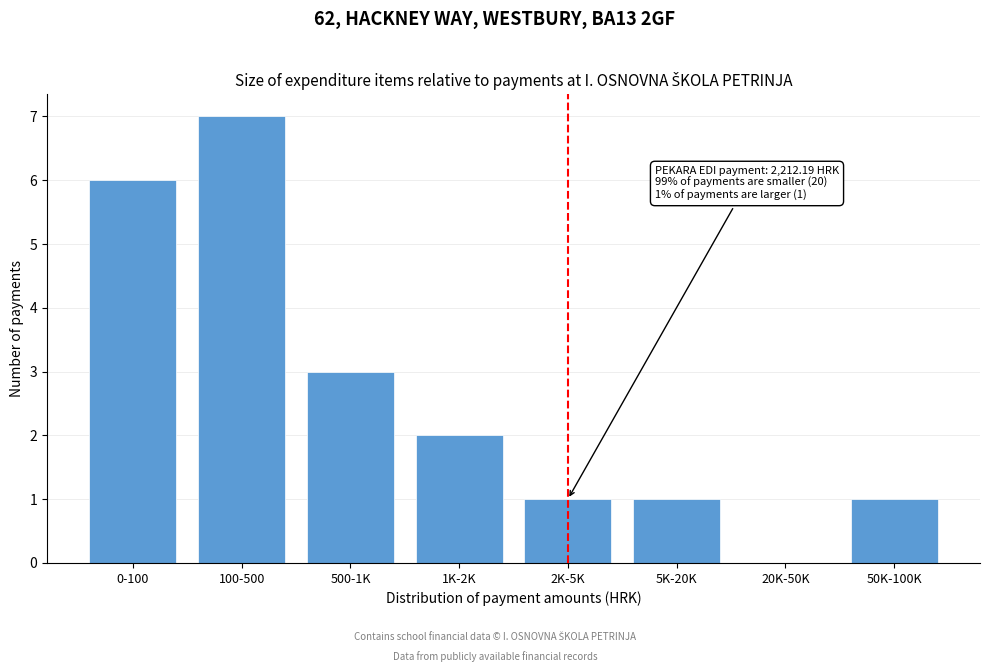

Reading left to right, extract all data points from this chart.

0-100=6	100-500=7	500-1K=3	1K-2K=2	2K-5K=1	5K-20K=1	20K-50K=0	50K-100K=1